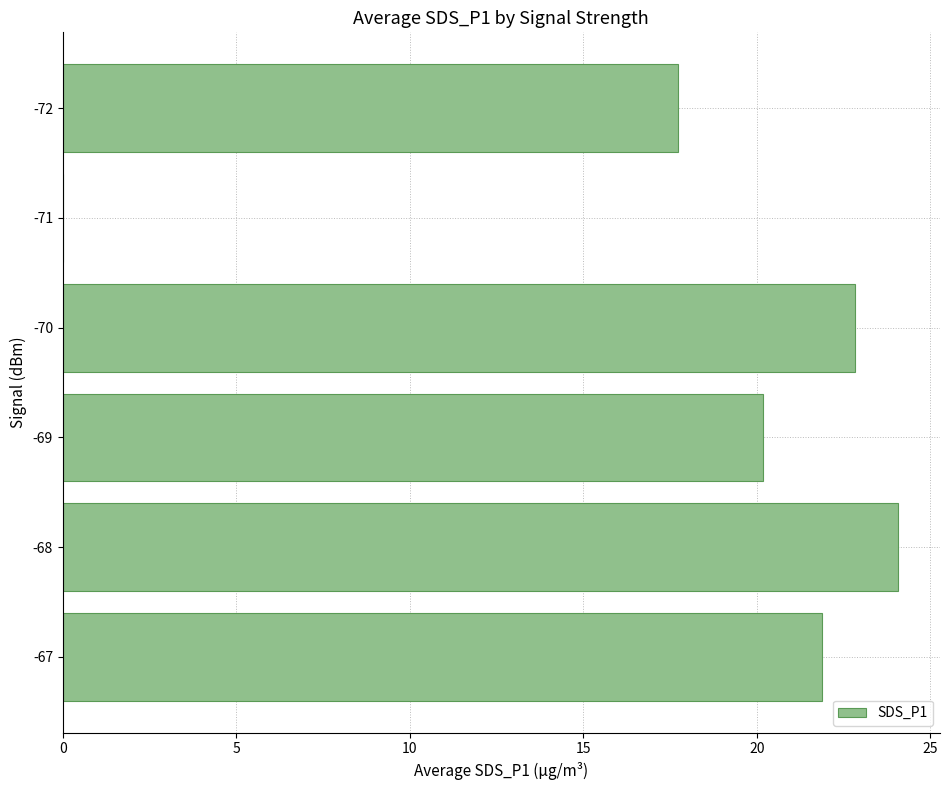

The chart shows a value of 35.5 at -69. True or false?

False